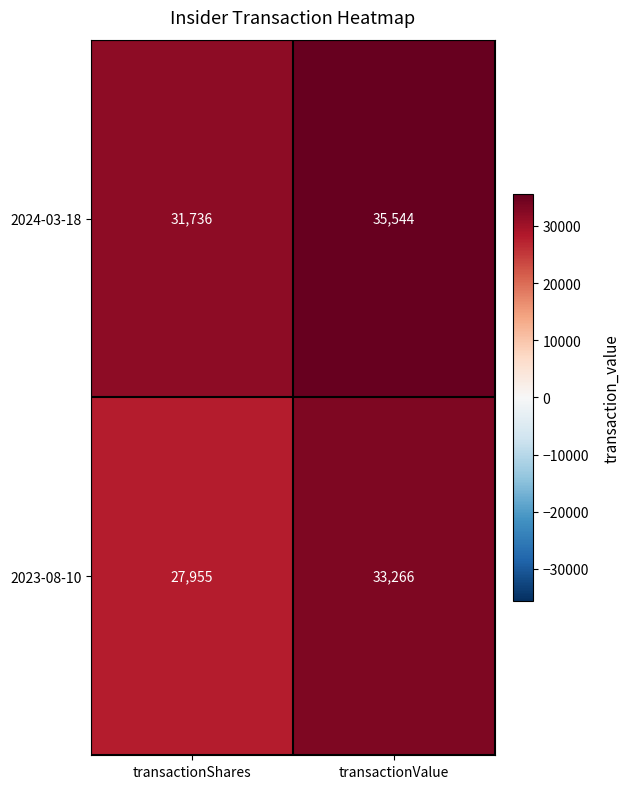

True or false: 2023-08-10 has a value of 44562 at transactionValue.

False